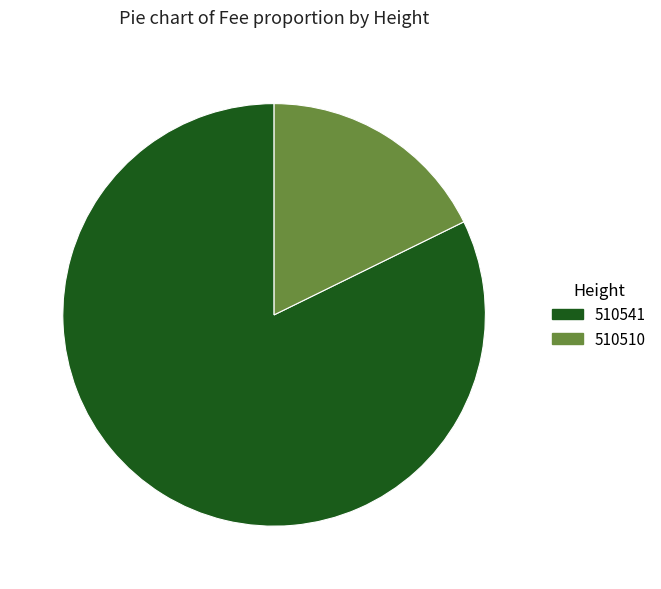

Which category has the biggest portion of the pie?

510541